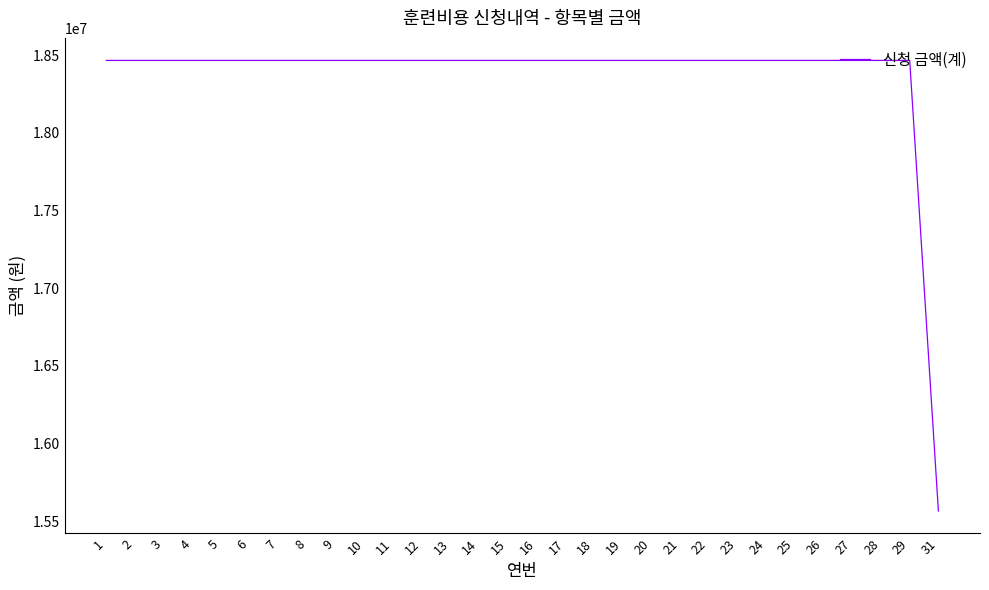

What is the average value?

18369525